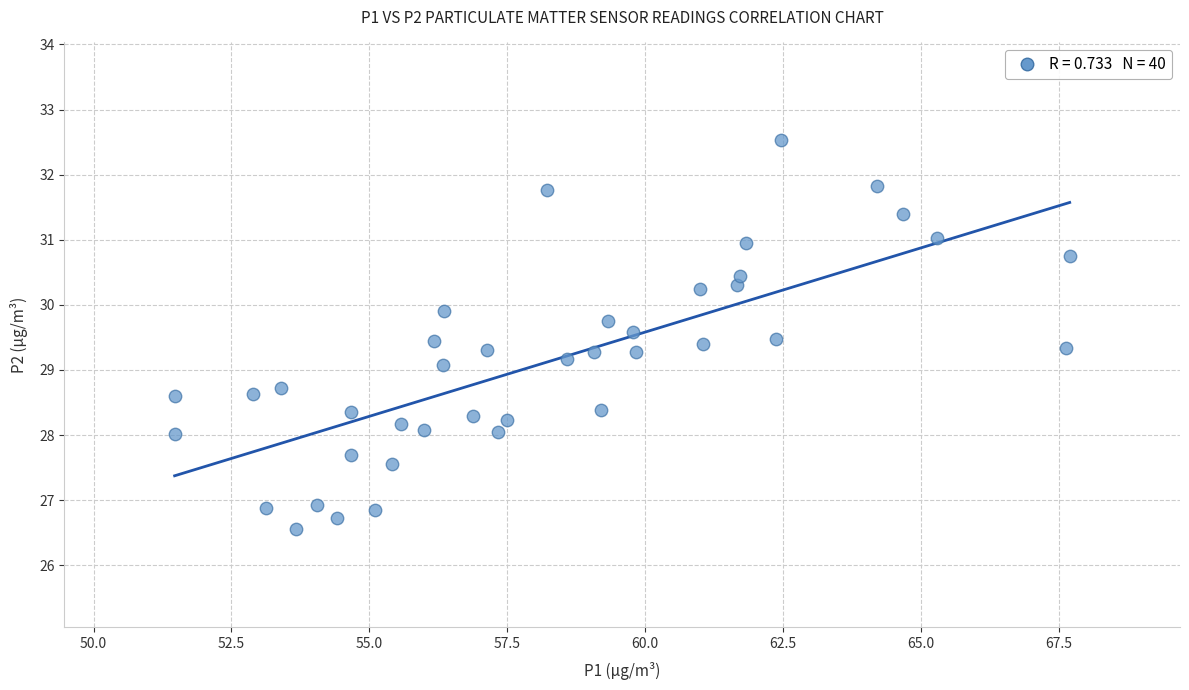

What is the range of X values (max minus min)?

16.2